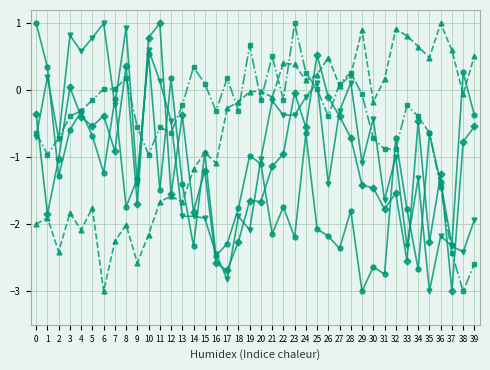

What is the total value across all series at 5?

-2.3